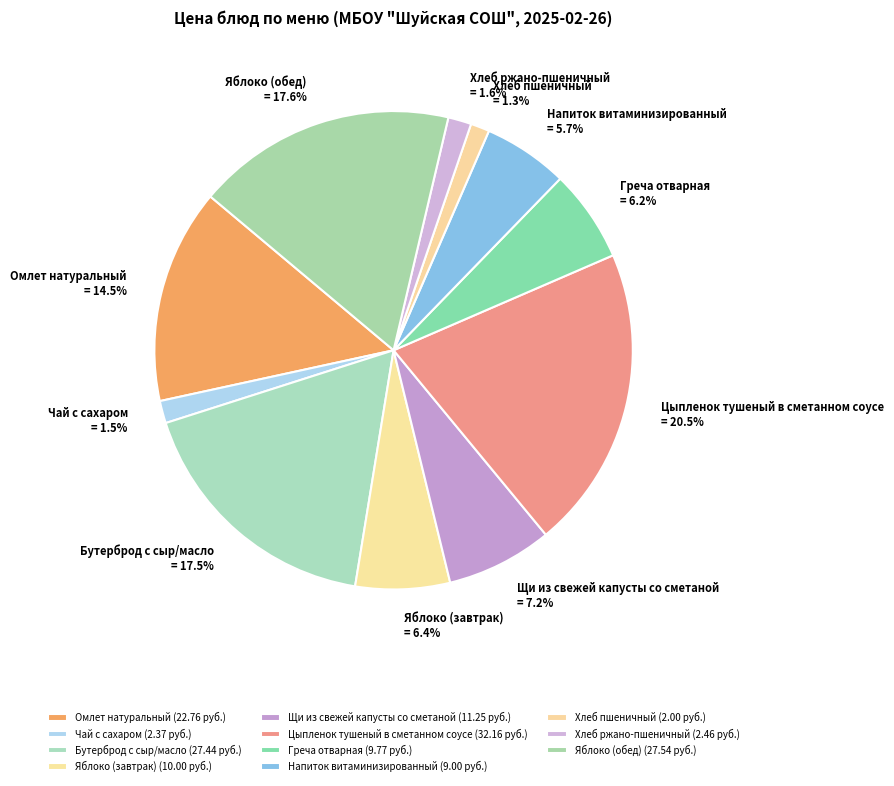

To the nearest percent, what is the average slice percentage?

9%